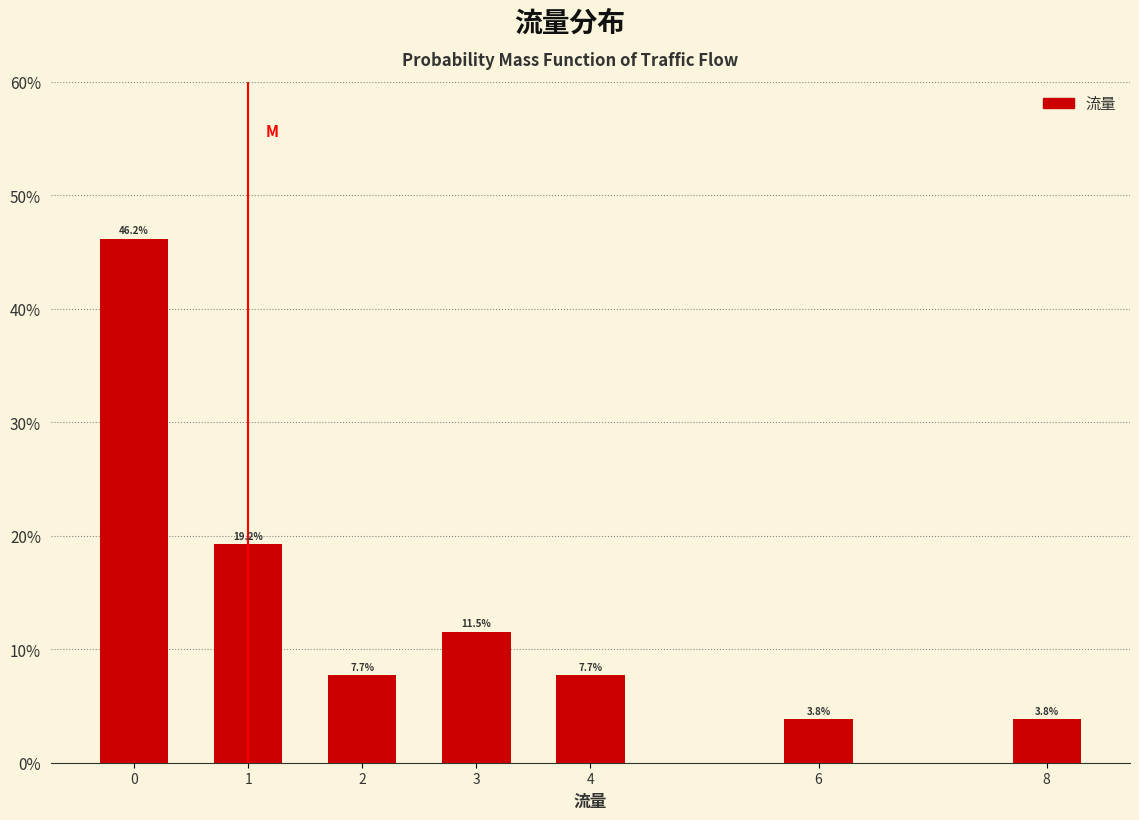

Over which range of the x-axis is the bar tallest?

-0.5 to 0.5